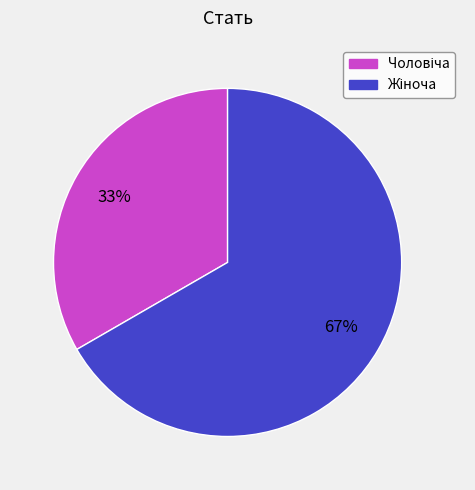

Is there any slice that represents more than half of the pie?

Yes